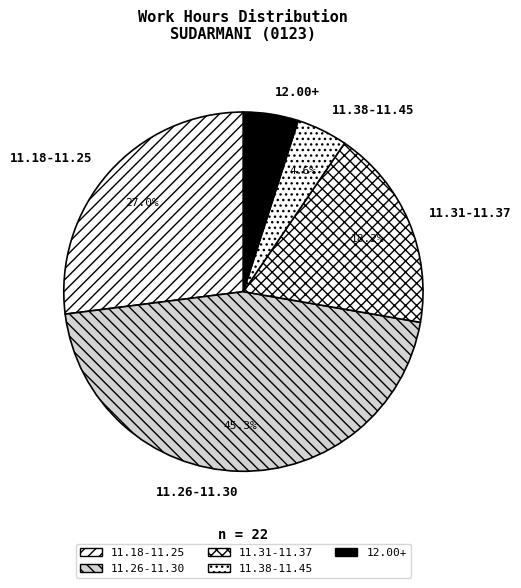

Approximately how many times larger is the value at 11.31-11.37 compared to 11.38-11.45?

4.0